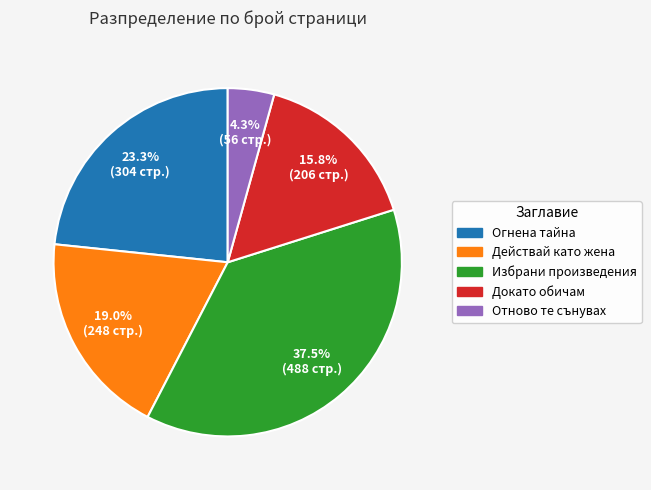

Does any single category account for the majority?

No